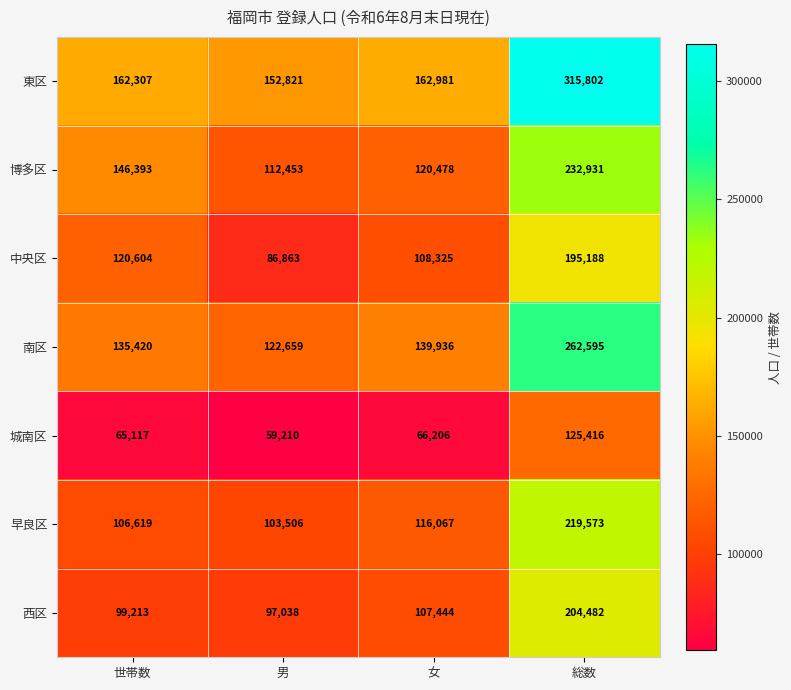

What is the minimum value shown in the chart?

59210